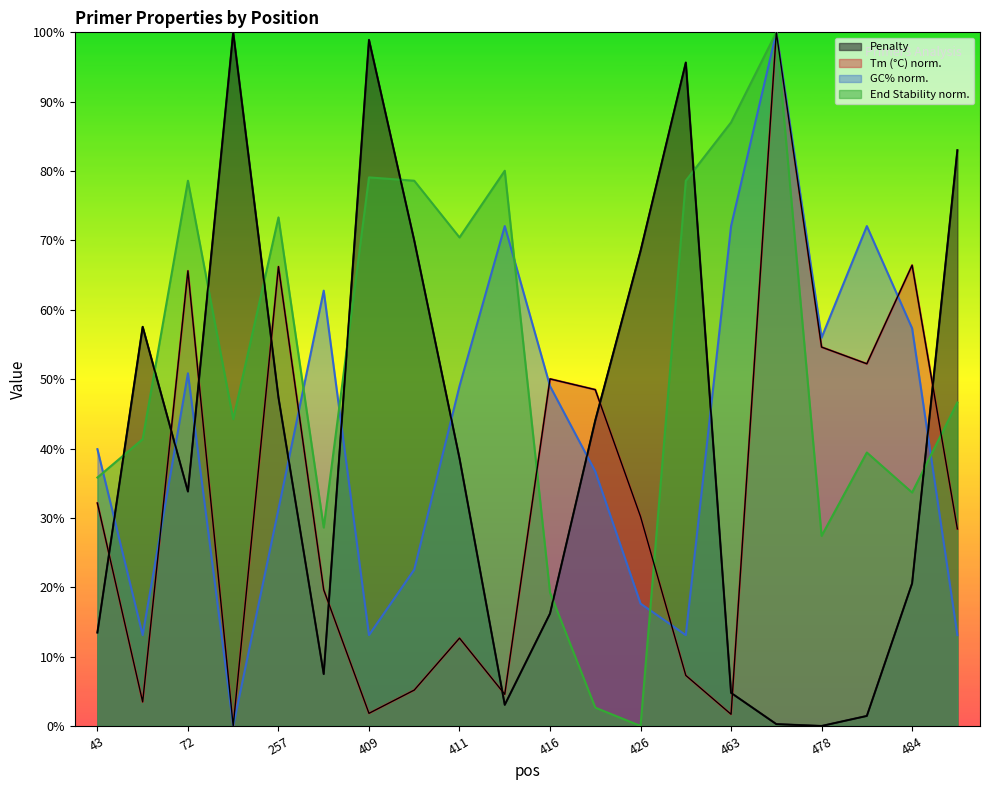

How many data points does each series have?

20